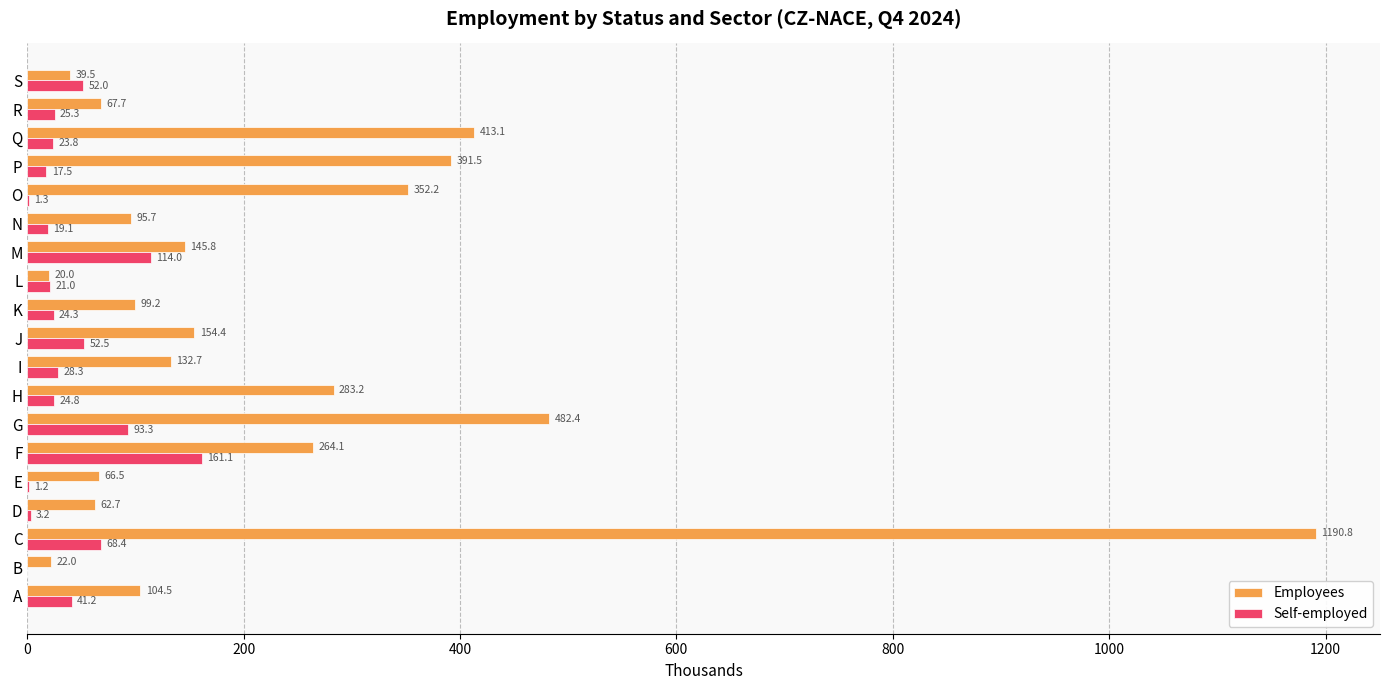

At which category is the sum across all series the highest?

C